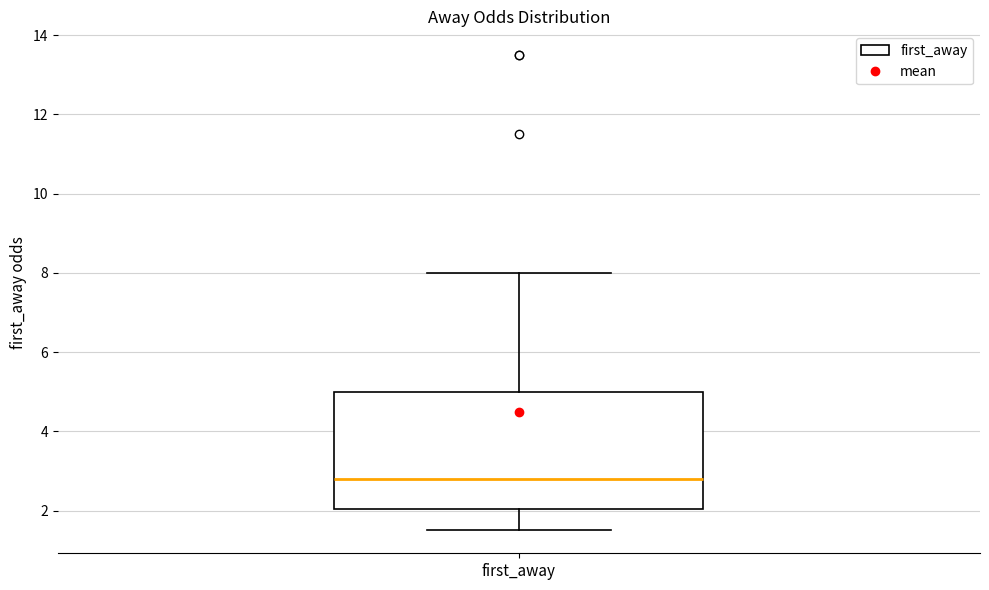

Where is the upper edge of the box for first_away on the y-axis? The values are not printed on the chart, so give them approximately, as read against the axis.

5.0